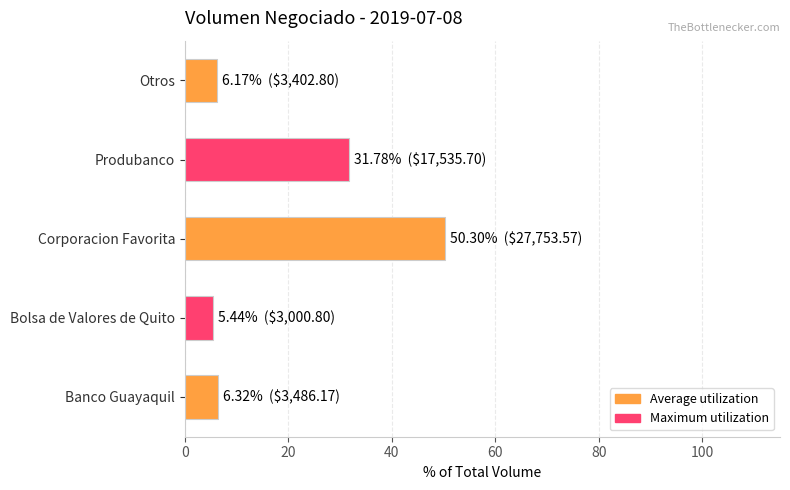

At which label is the value closest to 27?

Produbanco